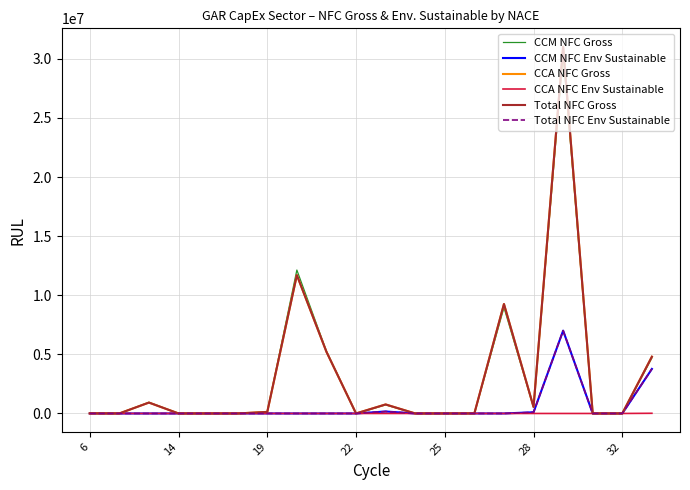

What is the value of the CCM NFC Env Sustainable point at the 14th from the left?

681.1